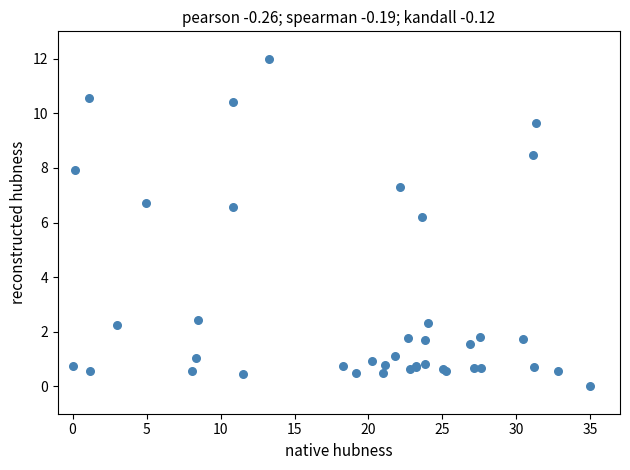

What Y value in the scatter plot is closest to 6?

6.2